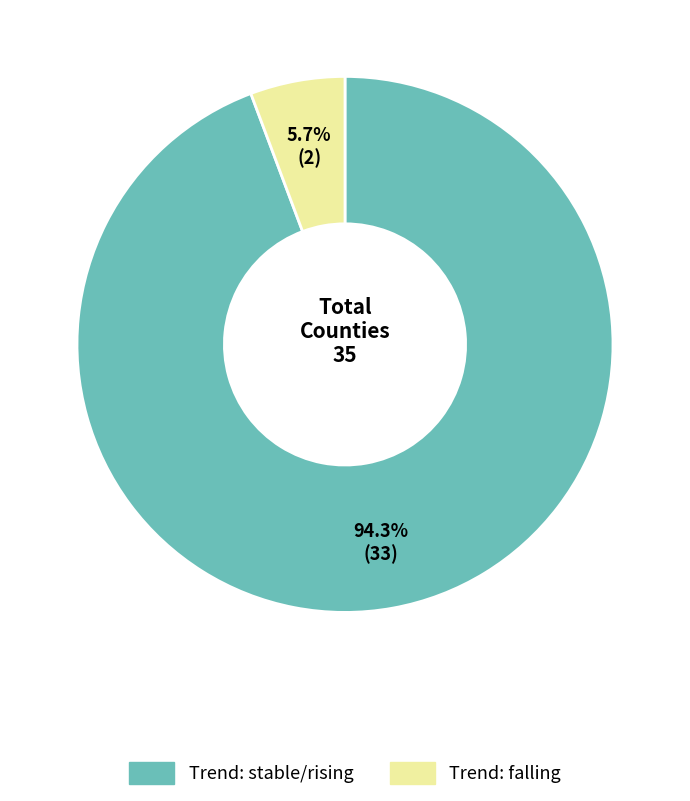

Between Trend: falling and Trend: stable/rising, which is larger?

Trend: stable/rising